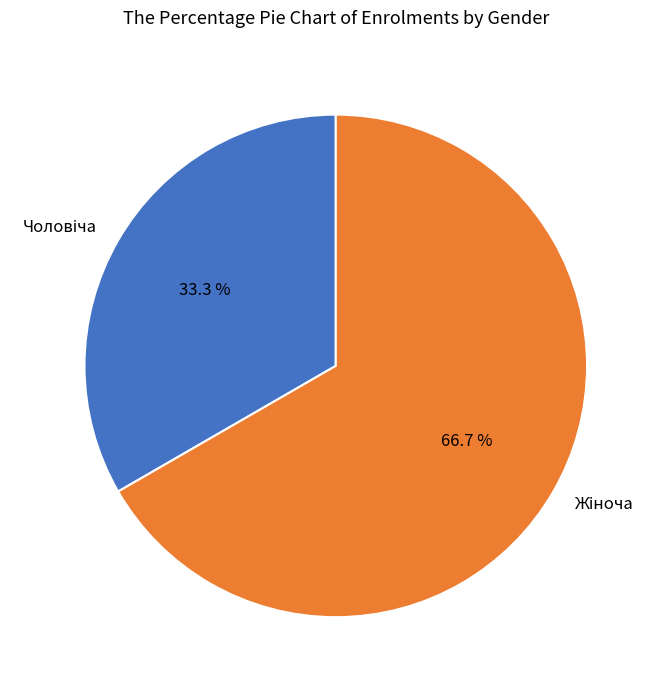

Does any single category account for the majority?

Yes